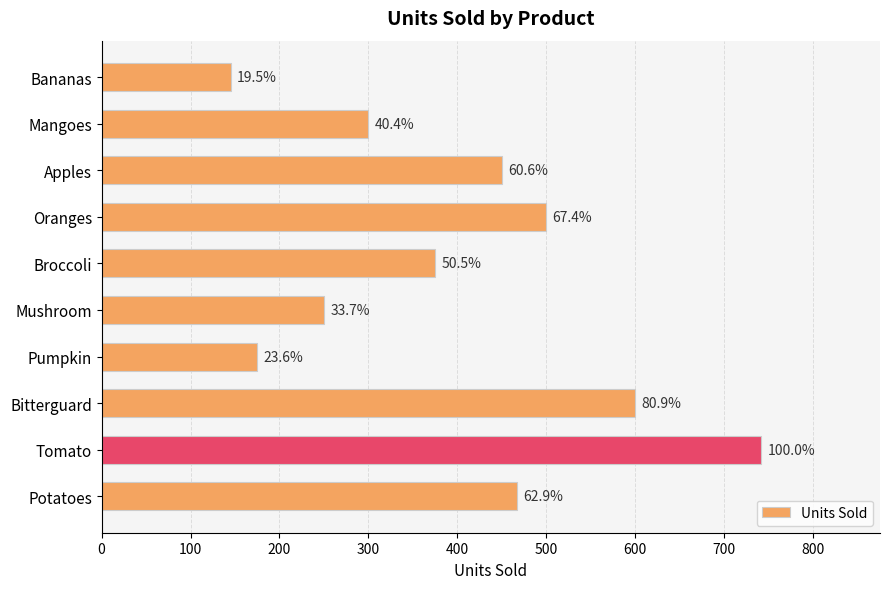

Does the chart contain any negative values?

No